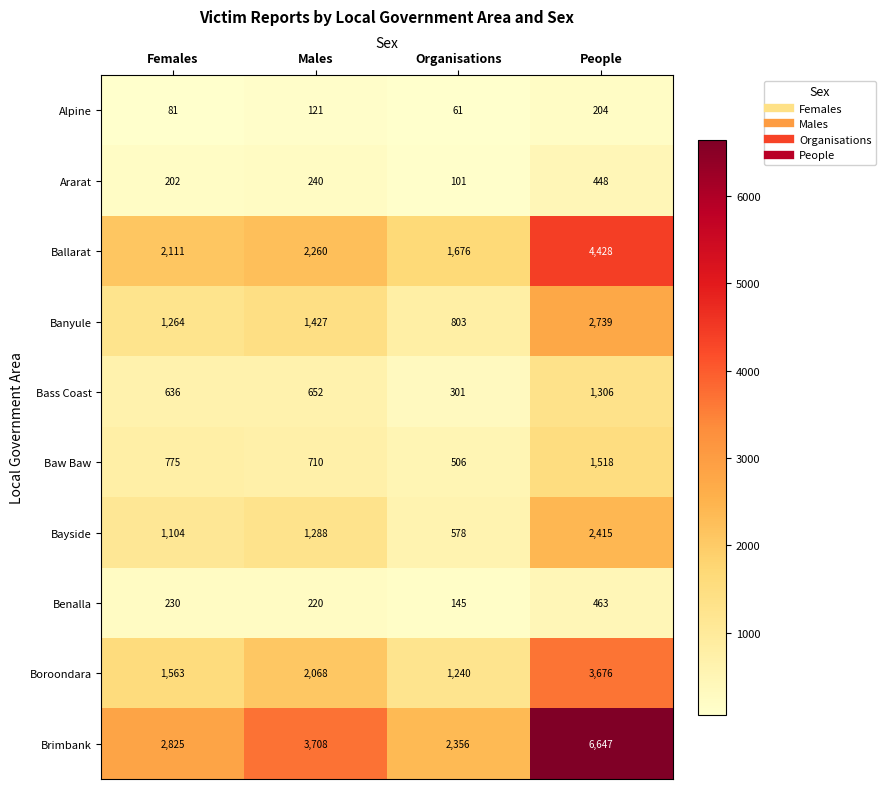

Rank the series at Females from highest to lowest value.

Brimbank, Ballarat, Boroondara, Banyule, Bayside, Baw Baw, Bass Coast, Benalla, Ararat, Alpine